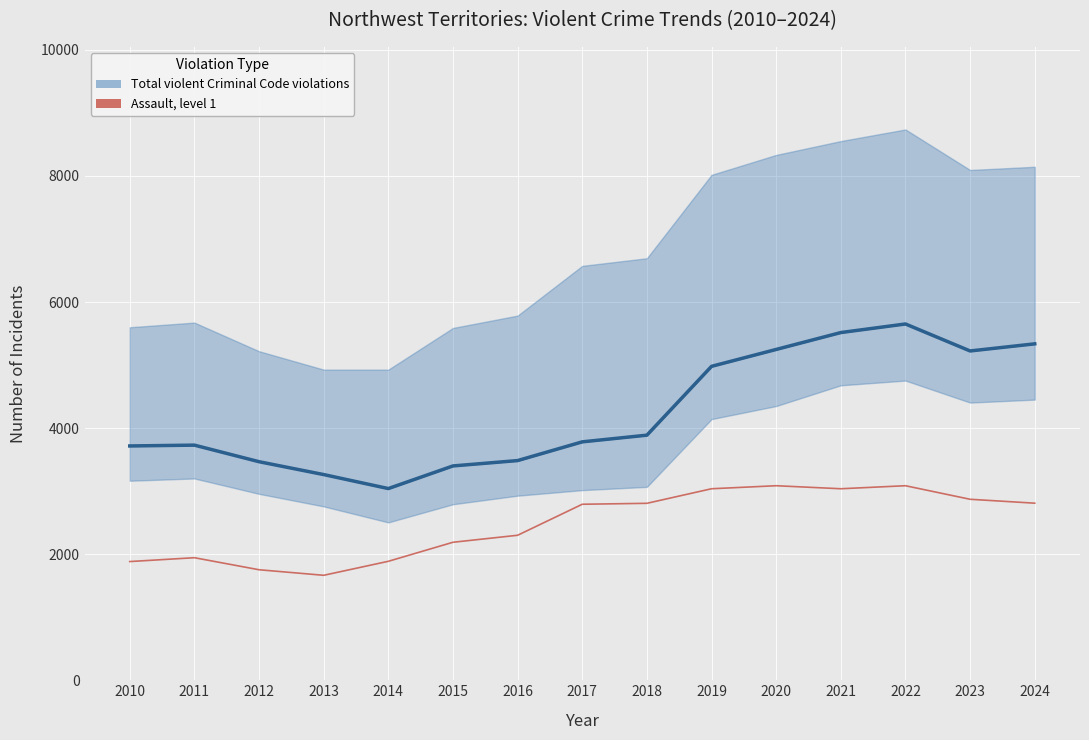

What is the smallest value displayed?

1665